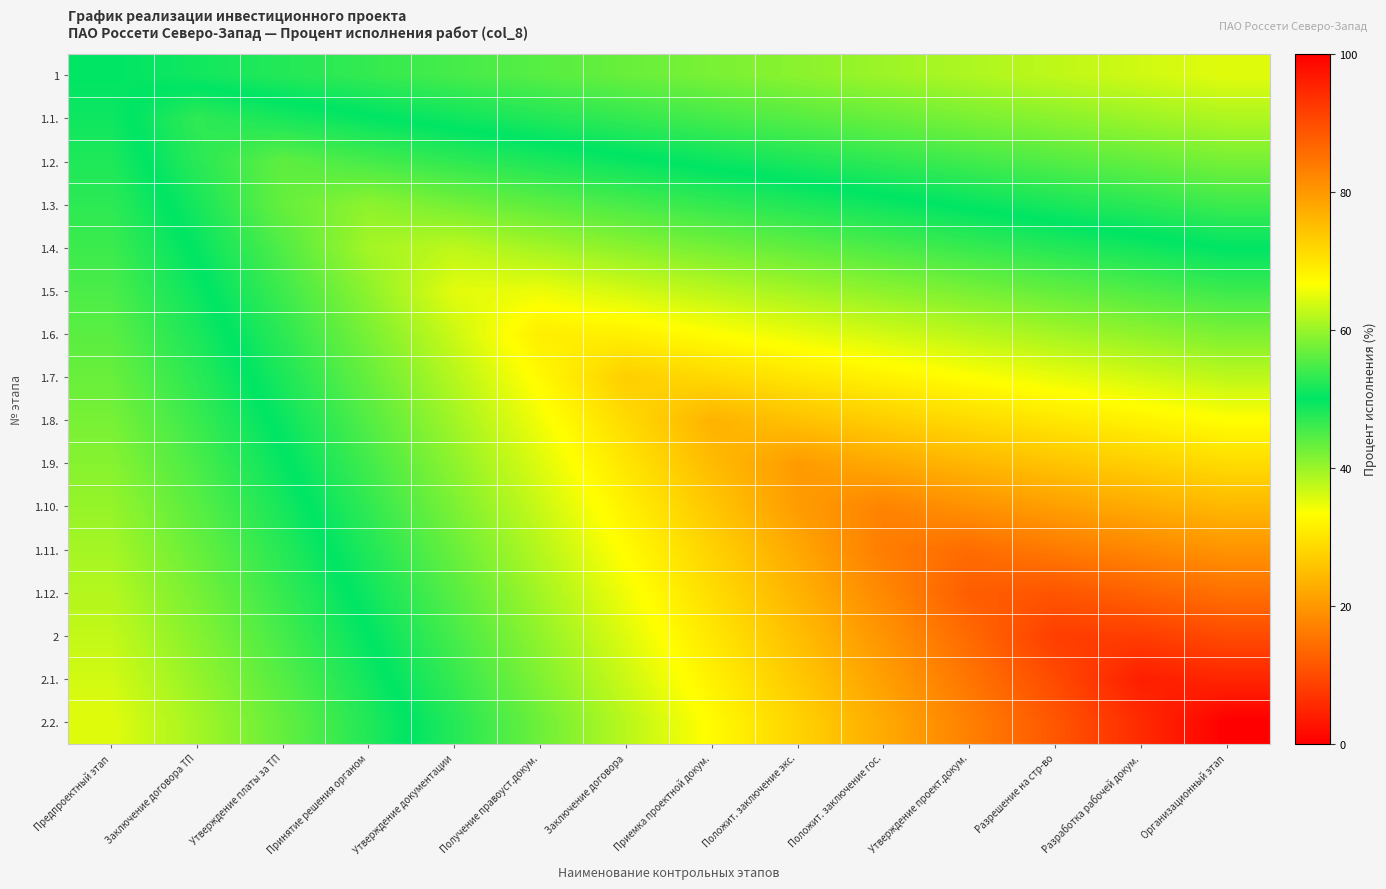

Reading right to left, extract all data points from this chart.

1: Организационный этап=35.4	Разработка рабочей докум.=36.5	Разрешение на стр-во=37.6	Утверждение проект.докум.=38.7	Положит. заключение гос.=39.9	Положит. заключение экс.=41.0	Приемка проектной докум.=42.1	Заключение договора=43.2	Получение правоуст.докум.=44.4	Утверждение документации=45.5	Принятие решения органом=46.6	Утверждение платы за ТП=47.7	Заключение договора ТП=48.9	Предпроектный этап=50.0
1.1.: Организационный этап=38.8	Разработка рабочей докум.=39.9	Разрешение на стр-во=41.0	Утверждение проект.докум.=42.2	Положит. заключение гос.=43.3	Положит. заключение экс.=44.4	Приемка проектной докум.=45.6	Заключение договора=46.7	Получение правоуст.докум.=47.9	Утверждение документации=49.1	Принятие решения органом=50.3	Утверждение платы за ТП=51.6	Заключение договора ТП=53.1	Предпроектный этап=49.0
1.2.: Организационный этап=42.3	Разработка рабочей докум.=43.5	Разрешение на стр-во=44.6	Утверждение проект.докум.=45.8	Положит. заключение гос.=47.0	Положит. заключение экс.=48.2	Приемка проектной докум.=49.4	Заключение договора=50.6	Получение правоуст.докум.=51.8	Утверждение документации=53.1	Принятие решения органом=54.6	Утверждение платы за ТП=56.2	Заключение договора ТП=52.6	Предпроектный этап=48.0
1.3.: Организационный этап=46.1	Разработка рабочей докум.=47.2	Разрешение на стр-во=48.4	Утверждение проект.докум.=49.6	Положит. заключение гос.=50.9	Положит. заключение экс.=52.1	Приемка проектной докум.=53.4	Заключение договора=54.7	Получение правоуст.докум.=56.1	Утверждение документации=57.6	Принятие решения органом=59.3	Утверждение платы за ТП=56.6	Заключение договора ТП=51.4	Предпроектный этап=47.1
1.4.: Организационный этап=49.9	Разработка рабочей докум.=51.1	Разрешение на стр-во=52.4	Утверждение проект.докум.=53.7	Положит. заключение гос.=54.9	Положит. заключение экс.=56.3	Приемка проектной докум.=57.7	Заключение договора=59.1	Получение правоуст.докум.=60.6	Утверждение документации=62.3	Принятие решения органом=60.7	Утверждение платы за ТП=55.2	Заключение договора ТП=50.3	Предпроектный этап=46.1
1.5.: Организационный этап=53.9	Разработка рабочей докум.=55.2	Разрешение на стр-во=56.5	Утверждение проект.докум.=57.8	Положит. заключение гос.=59.2	Положит. заключение экс.=60.6	Приемка проектной докум.=62.1	Заключение договора=63.7	Получение правоуст.докум.=65.4	Утверждение документации=64.8	Принятие решения органом=59.2	Утверждение платы за ТП=54.0	Заключение договора ТП=49.3	Предпроектный этап=45.1
1.6.: Организационный этап=58.1	Разработка рабочей докум.=59.4	Разрешение на стр-во=60.8	Утверждение проект.докум.=62.2	Положит. заключение гос.=63.7	Положит. заключение экс.=65.2	Приемка проектной докум.=66.8	Заключение договора=68.5	Получение правоуст.докум.=68.8	Утверждение документации=63.2	Принятие решения органом=57.9	Утверждение платы за ТП=52.8	Заключение договора ТП=48.2	Предпроектный этап=44.1
1.7.: Организационный этап=62.3	Разработка рабочей докум.=63.7	Разрешение на стр-во=65.2	Утверждение проект.докум.=66.7	Положит. заключение гос.=68.2	Положит. заключение экс.=69.9	Приемка проектной докум.=71.6	Заключение договора=72.9	Получение правоуст.докум.=67.3	Утверждение документации=61.8	Принятие решения органом=56.6	Утверждение платы за ТП=51.7	Заключение договора ТП=47.2	Предпроектный этап=43.2
1.8.: Организационный этап=66.7	Разработка рабочей докум.=68.2	Разрешение на стр-во=69.7	Утверждение проект.докум.=71.3	Положит. заключение гос.=72.9	Положит. заключение экс.=74.7	Приемка проектной докум.=76.5	Заключение договора=71.3	Получение правоуст.докум.=65.8	Утверждение документации=60.5	Принятие решения органом=55.4	Утверждение платы за ТП=50.7	Заключение договора ТП=46.2	Предпроектный этап=42.2
1.9.: Организационный этап=71.2	Разработка рабочей докум.=72.8	Разрешение на стр-во=74.4	Утверждение проект.докум.=76.0	Положит. заключение гос.=77.8	Положит. заключение экс.=79.6	Приемка проектной докум.=75.4	Заключение договора=69.8	Получение правоуст.докум.=64.4	Утверждение документации=59.2	Принятие решения органом=54.3	Утверждение платы за ТП=49.6	Заключение договора ТП=45.2	Предпроектный этап=41.2
1.10.: Организационный этап=75.8	Разработка рабочей докум.=77.4	Разрешение на стр-во=79.1	Утверждение проект.докум.=80.9	Положит. заключение гос.=82.7	Положит. заключение экс.=79.5	Приемка проектной докум.=73.9	Заключение договора=68.4	Получение правоуст.докум.=63.1	Утверждение документации=58.0	Принятие решения органом=53.1	Утверждение платы за ТП=48.5	Заключение договора ТП=44.2	Предпроектный этап=40.2
1.11.: Организационный этап=80.5	Разработка рабочей докум.=82.2	Разрешение на стр-во=83.9	Утверждение проект.докум.=85.8	Положит. заключение гос.=83.6	Положит. заключение экс.=77.9	Приемка проектной докум.=72.4	Заключение договора=67.0	Получение правоуст.докум.=61.8	Утверждение документации=56.8	Принятие решения органом=52.1	Утверждение платы за ТП=47.5	Заключение договора ТП=43.2	Предпроектный этап=39.3
1.12.: Организационный этап=85.3	Разработка рабочей докум.=87.0	Разрешение на стр-во=88.9	Утверждение проект.докум.=87.7	Положит. заключение гос.=82.0	Положит. заключение экс.=76.5	Приемка проектной докум.=71.0	Заключение договора=65.7	Получение правоуст.докум.=60.6	Утверждение документации=55.7	Принятие решения органом=51.0	Утверждение платы за ТП=46.5	Заключение договора ТП=42.3	Предпроектный этап=38.3
2: Организационный этап=90.1	Разработка рабочей докум.=91.9	Разрешение на стр-во=91.8	Утверждение проект.докум.=86.1	Положит. заключение гос.=80.5	Положит. заключение экс.=75.0	Приемка проектной докум.=69.7	Заключение договора=64.5	Получение правоуст.докум.=59.4	Утверждение документации=54.6	Принятие решения органом=49.9	Утверждение платы за ТП=45.5	Заключение договора ТП=41.3	Предпроектный этап=37.3
2.1.: Организационный этап=95.0	Разработка рабочей докум.=95.9	Разрешение на стр-во=90.2	Утверждение проект.докум.=84.6	Положит. заключение гос.=79.0	Положит. заключение экс.=73.6	Приемка проектной докум.=68.4	Заключение договора=63.2	Получение правоуст.докум.=58.3	Утверждение документации=53.5	Принятие решения органом=48.9	Утверждение платы за ТП=44.5	Заключение договора ТП=40.3	Предпроектный этап=36.3
2.2.: Организационный этап=100.0	Разработка рабочей докум.=94.3	Разрешение на стр-во=88.6	Утверждение проект.докум.=83.1	Положит. заключение гос.=77.6	Положит. заключение экс.=72.3	Приемка проектной докум.=67.1	Заключение договора=62.0	Получение правоуст.докум.=57.1	Утверждение документации=52.4	Принятие решения органом=47.8	Утверждение платы за ТП=43.5	Заключение договора ТП=39.3	Предпроектный этап=35.4